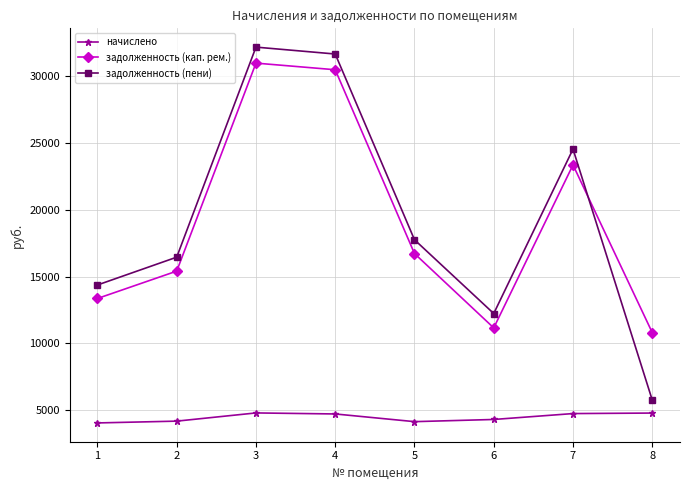

What is the smallest value displayed?

4041.6